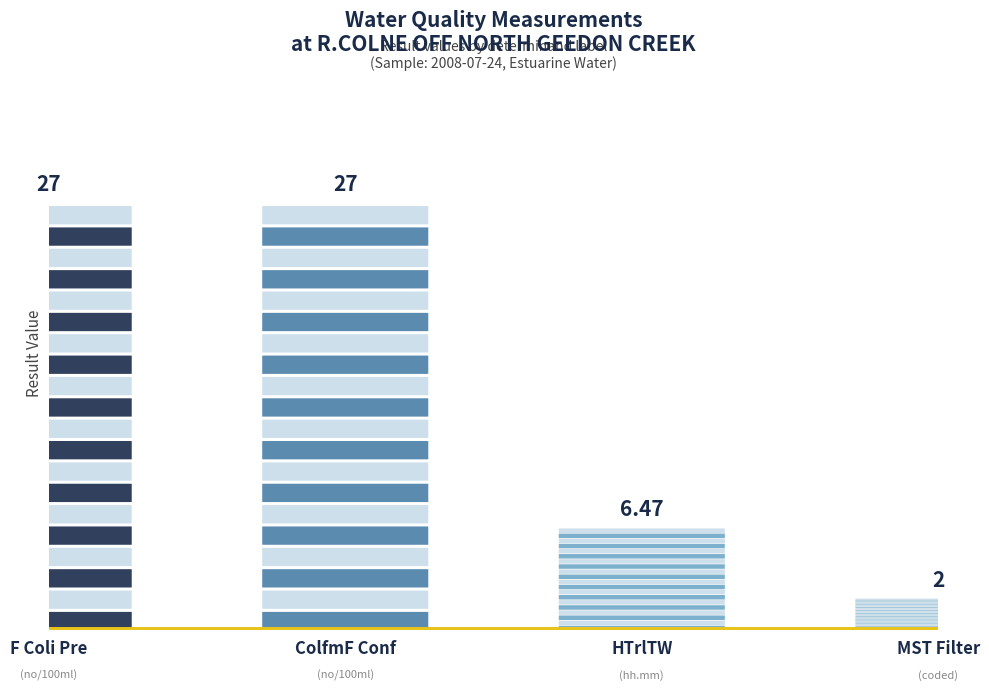

List the labels in order of value, largest first.

F Coli Pre, ColfmF Conf, HTrlTW, MST Filter